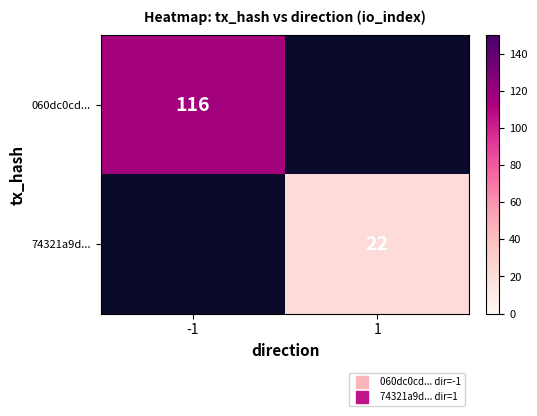

Count the number of categories in the chart.

2